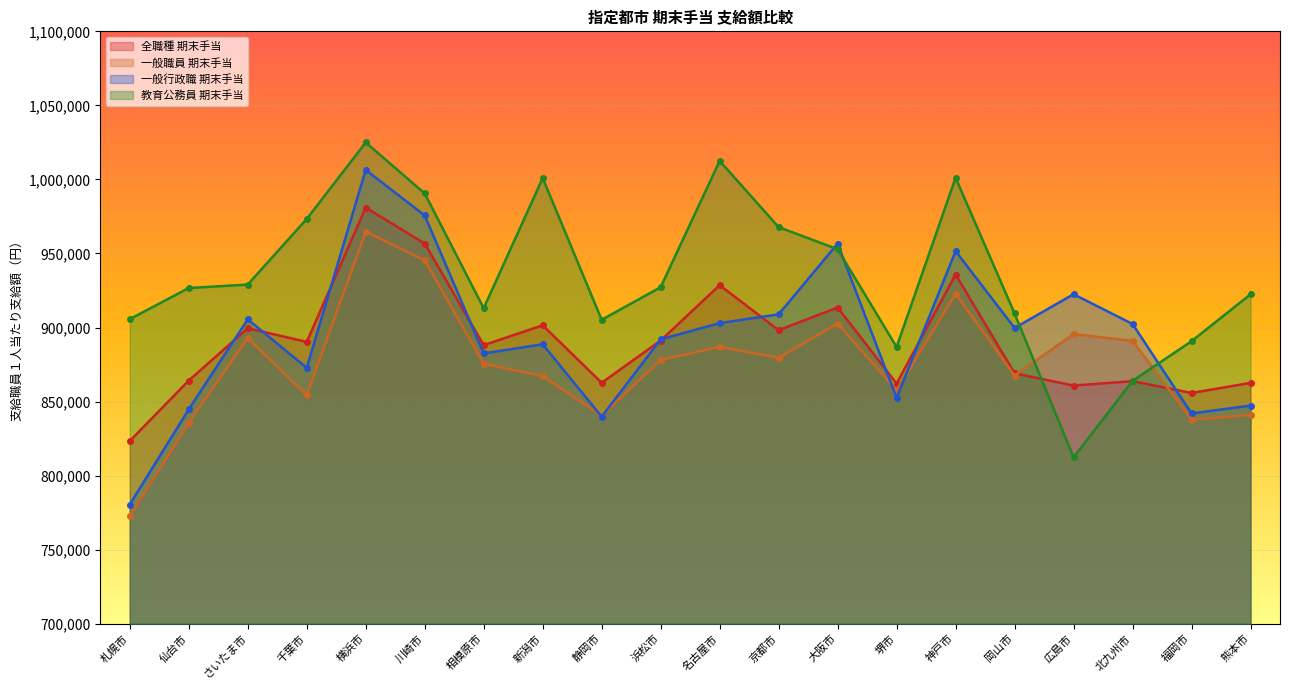

Where is 全職種 期末手当 nearest to the value 902200?

新潟市